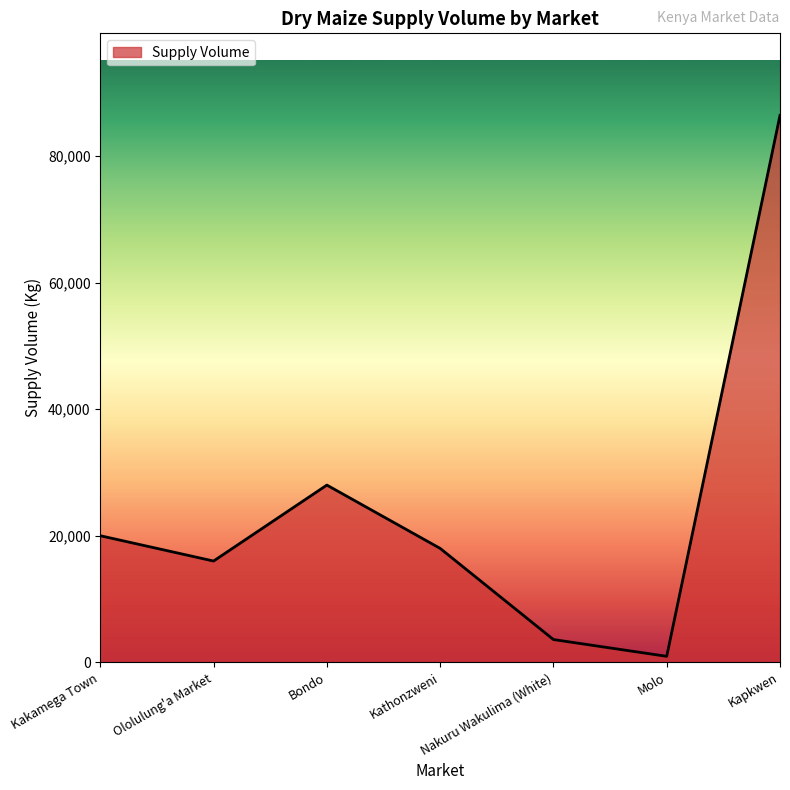

What position from the right is Nakuru Wakulima (White)?

3